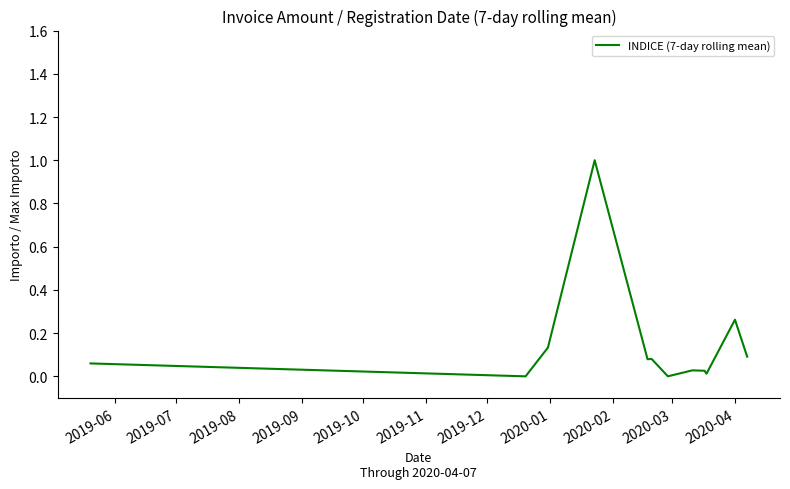

What is the maximum value shown in the chart?

1.0